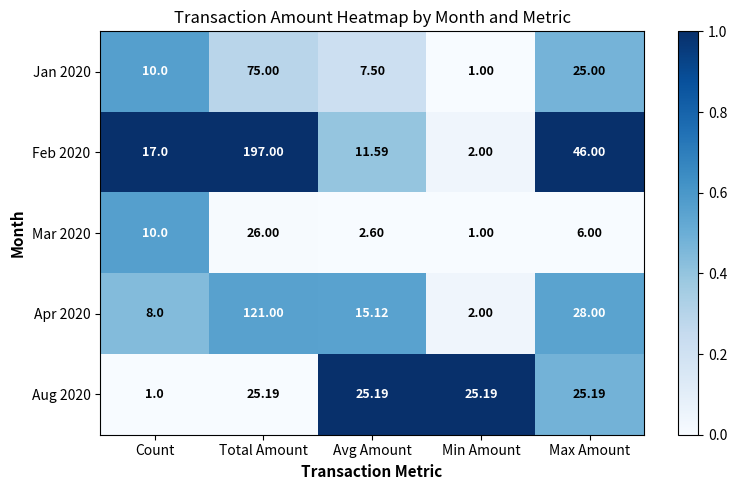

At which label is Jan 2020 closest to 38?

Max Amount